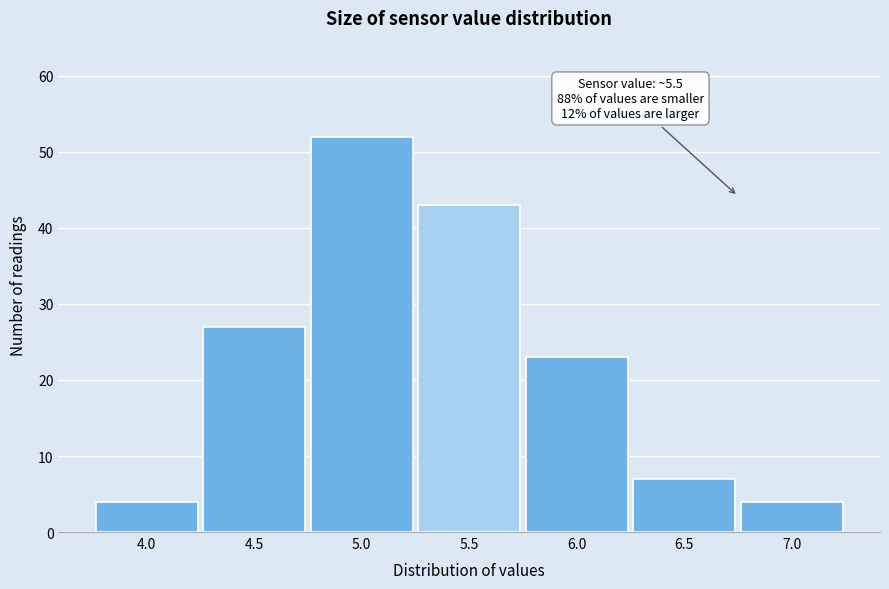

Reading right to left, list all the values displayed in this chart.

7.0=4	6.5=7	6.0=23	5.5=43	5.0=52	4.5=27	4.0=4